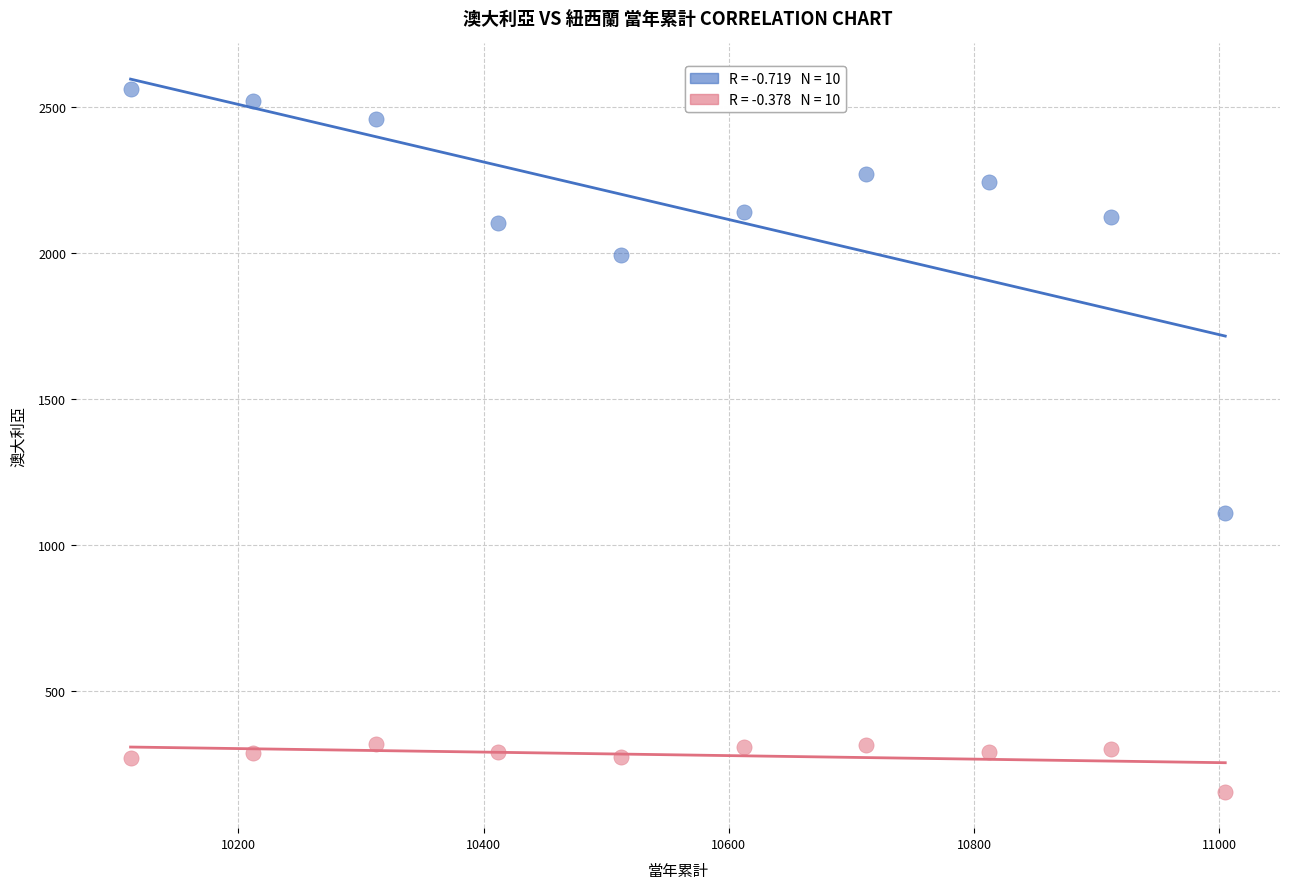

Across all data points, what is the range of Y values (max minus min)?

2411